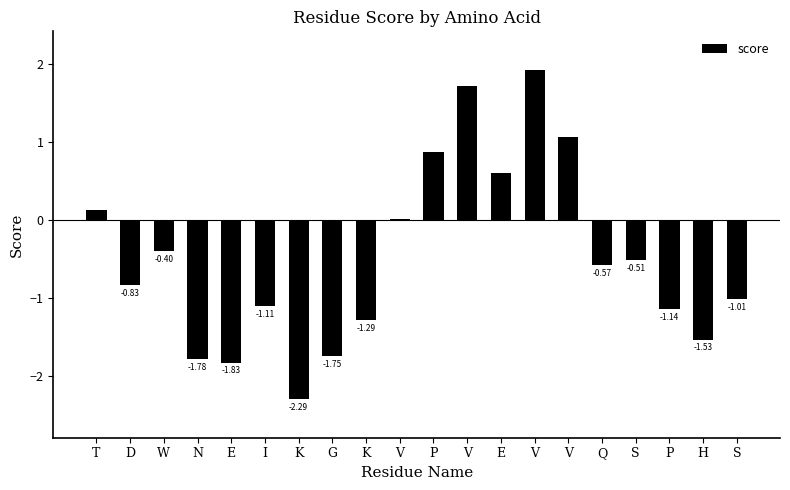

What is the maximum value shown in the chart?

1.9